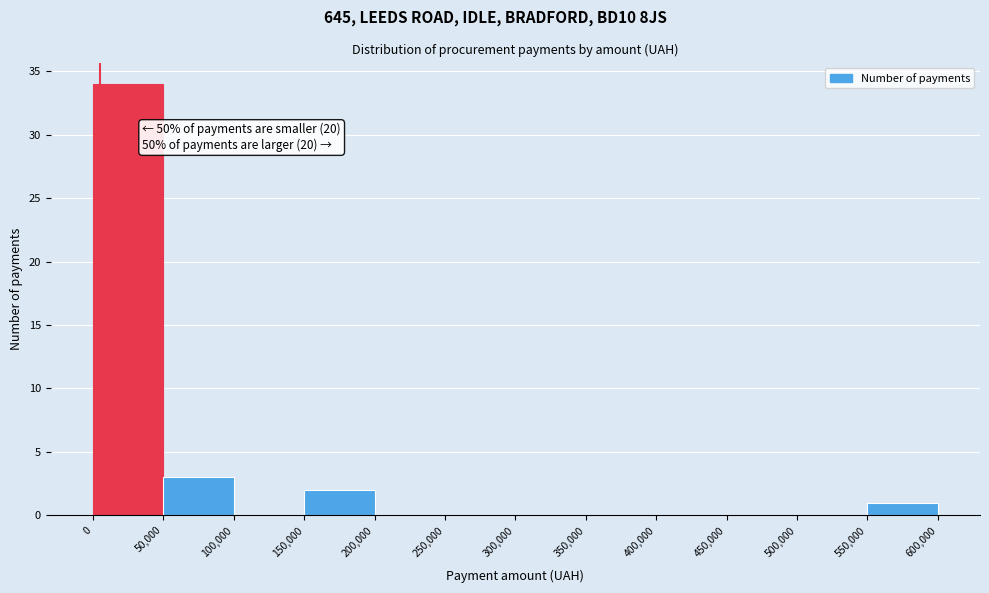

Over which range of the x-axis is the bar tallest?

0 to 50,000